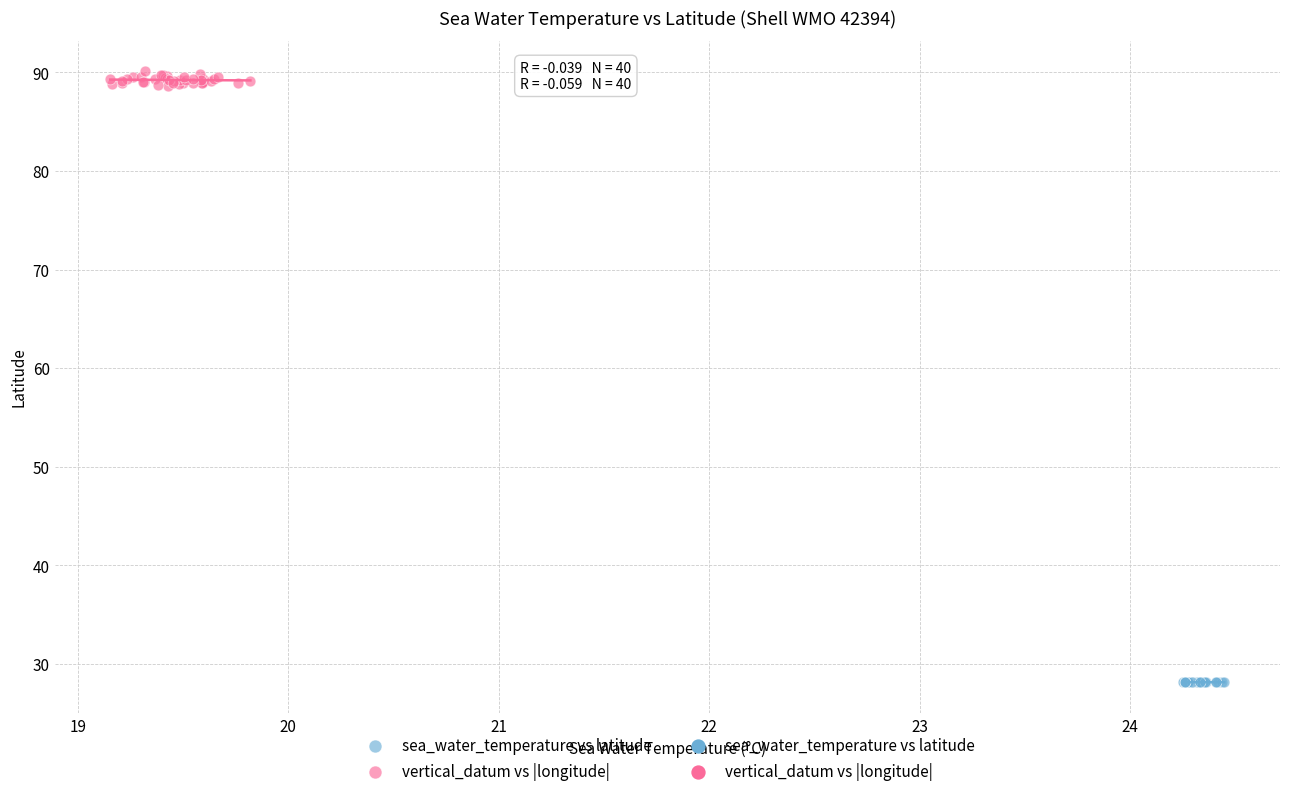

Which series has the largest Y range (max minus min)?

vertical_datum vs |longitude|